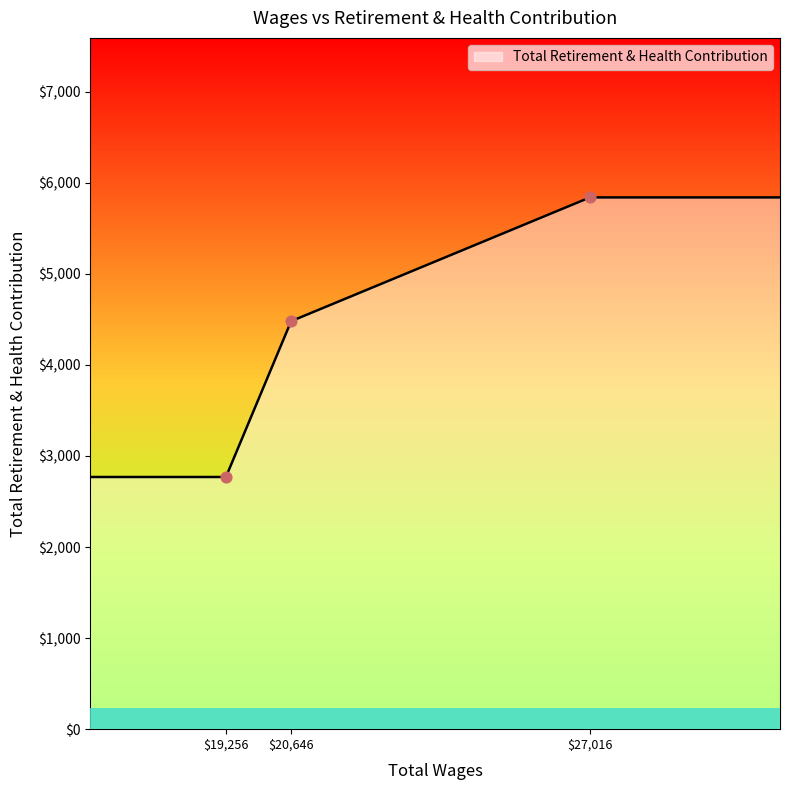

What is the minimum value shown in the chart?

2769